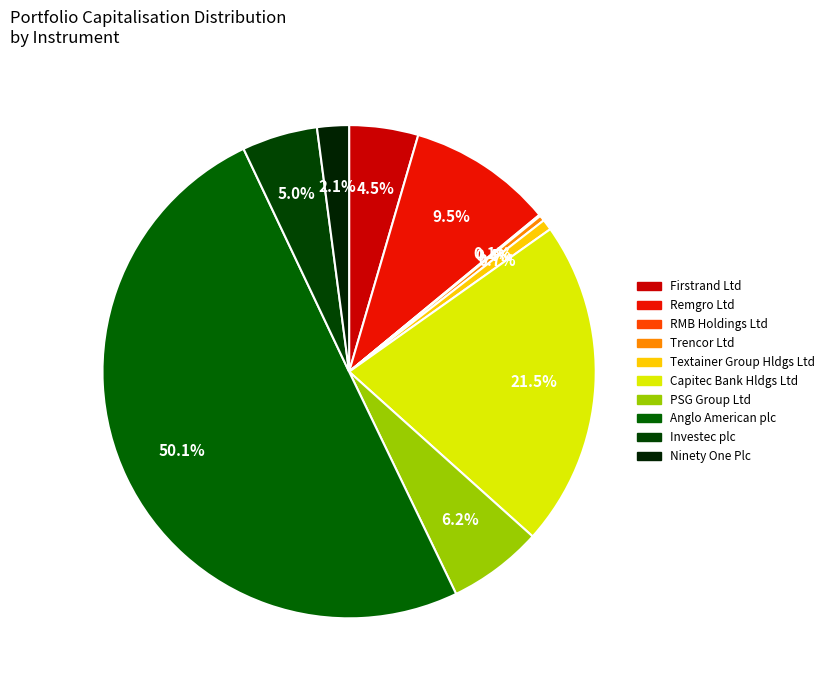

What percentage do Firstrand Ltd and Investec plc together represent?

9.5%